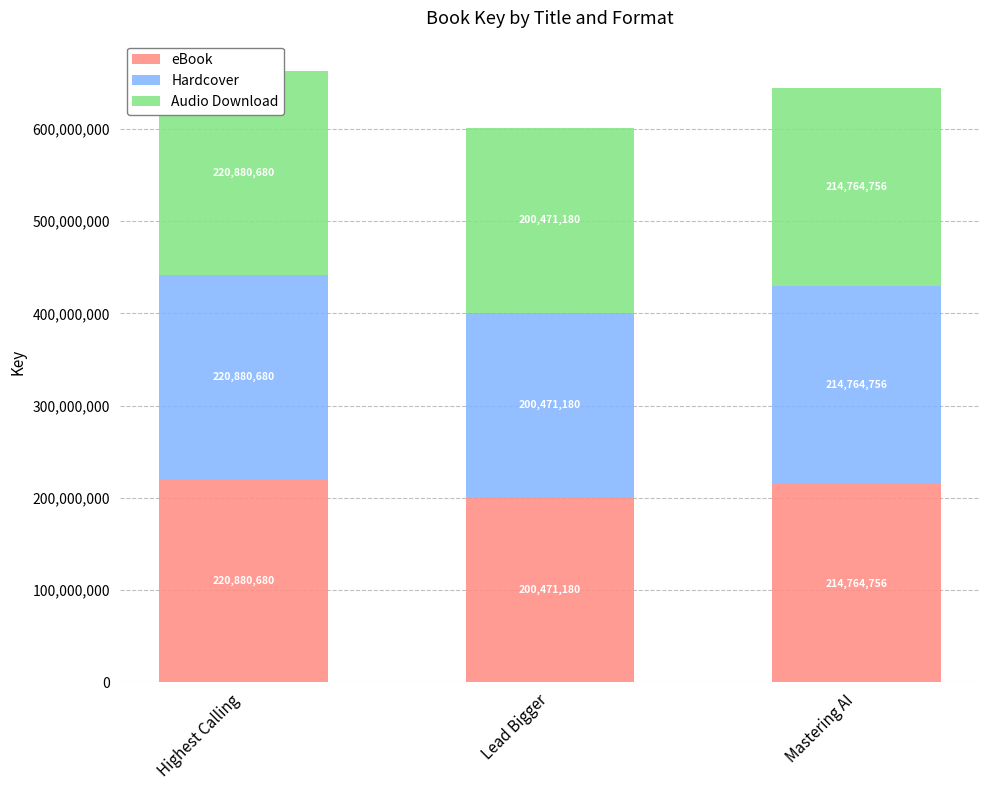

Which series has the largest total across all categories?

eBook